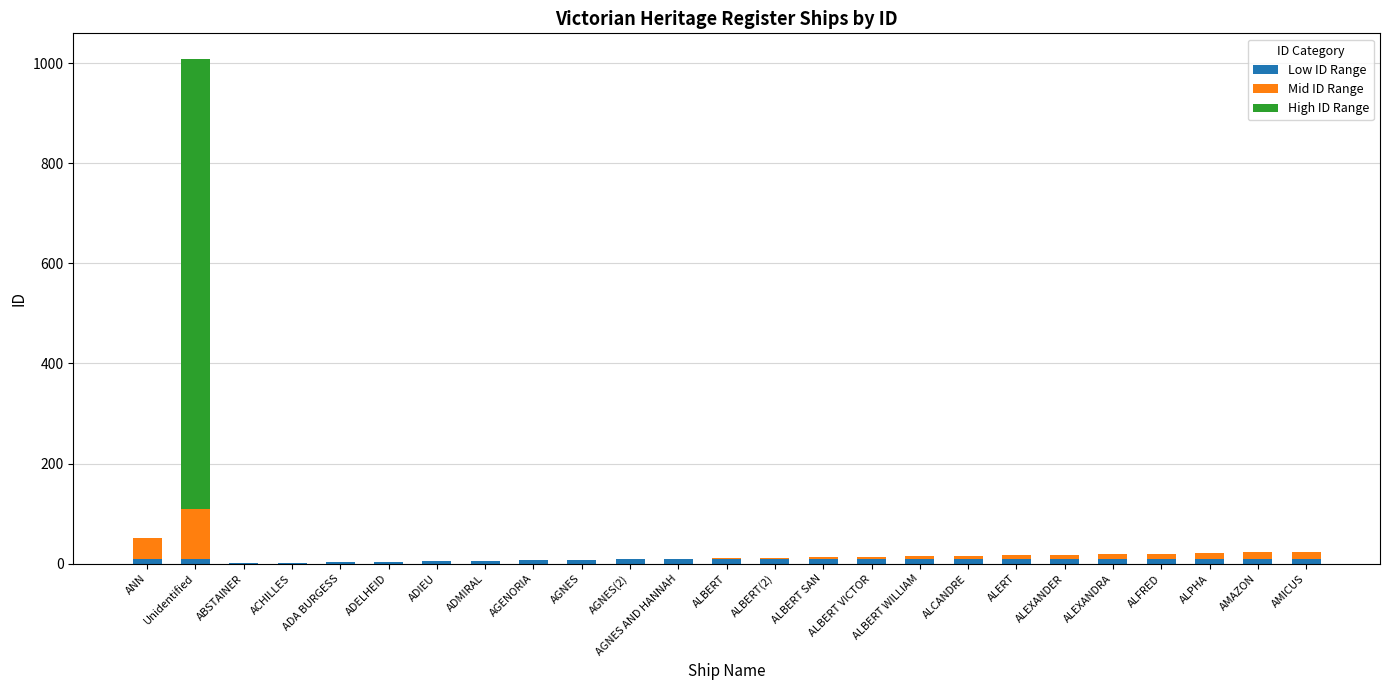

At which category is the sum across all series the highest?

Unidentified